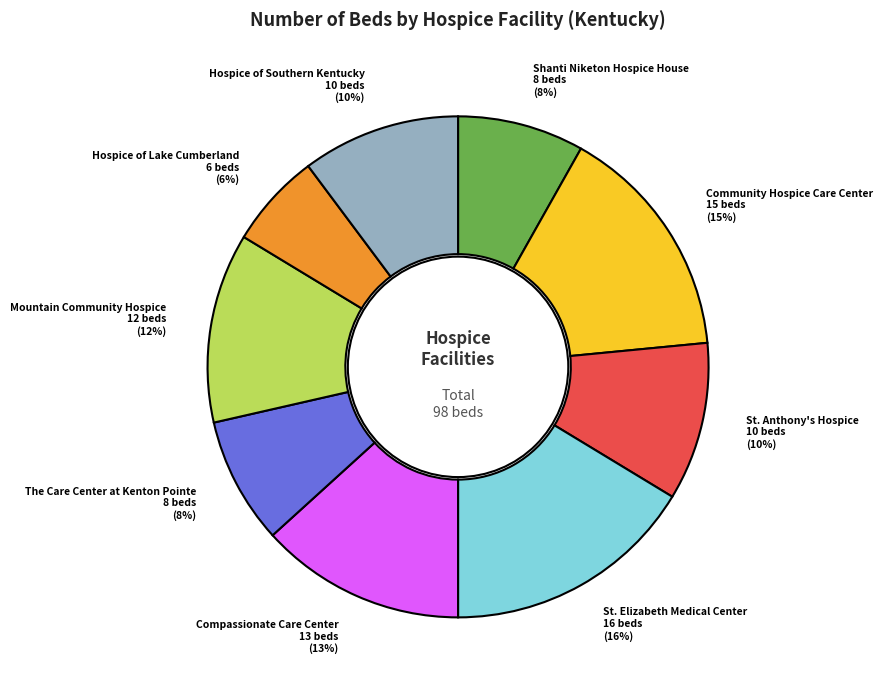

Count the number of slices in the pie.

9